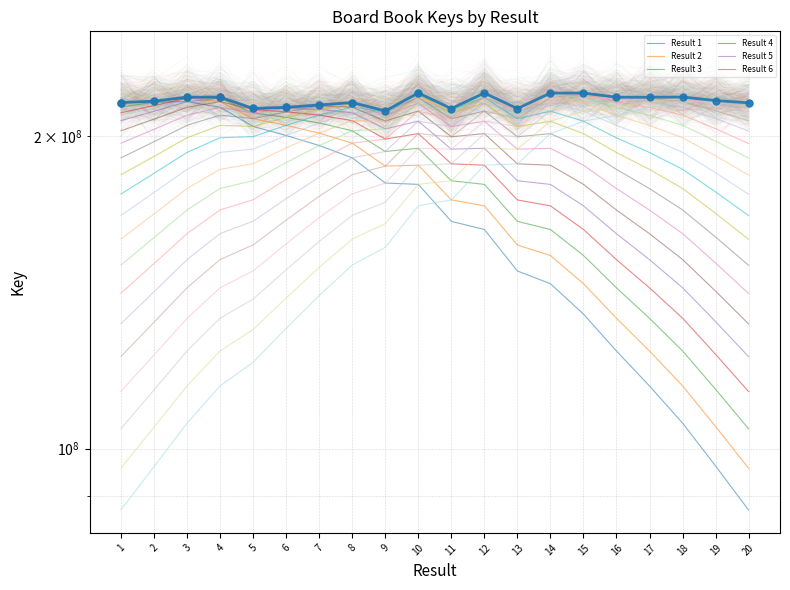

What is the change in value from 1 to 2?

+701982